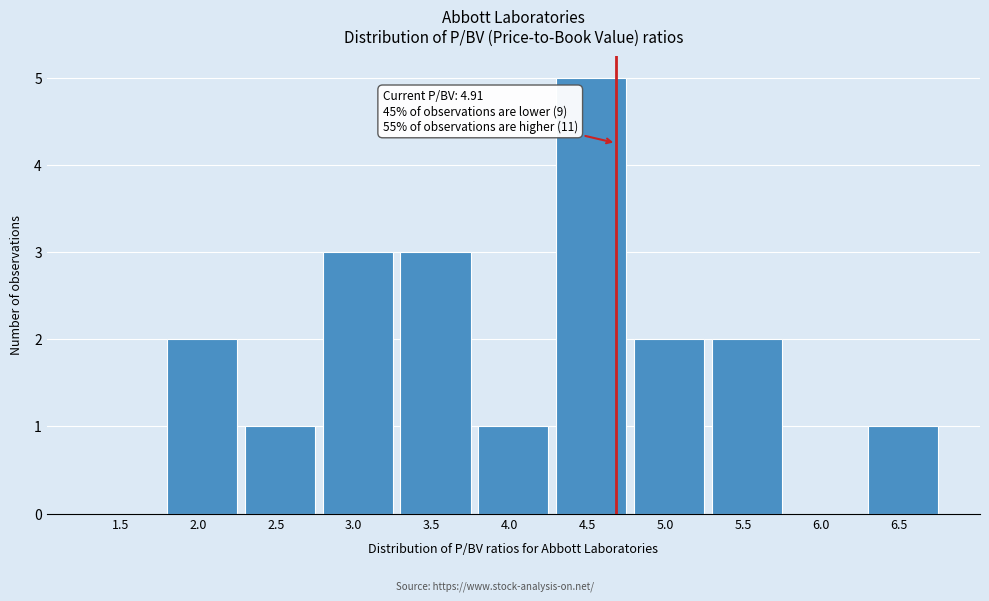

Reading left to right, extract all data points from this chart.

1.5=0	2.0=2	2.5=1	3.0=3	3.5=3	4.0=1	4.5=5	5.0=2	5.5=2	6.0=0	6.5=1